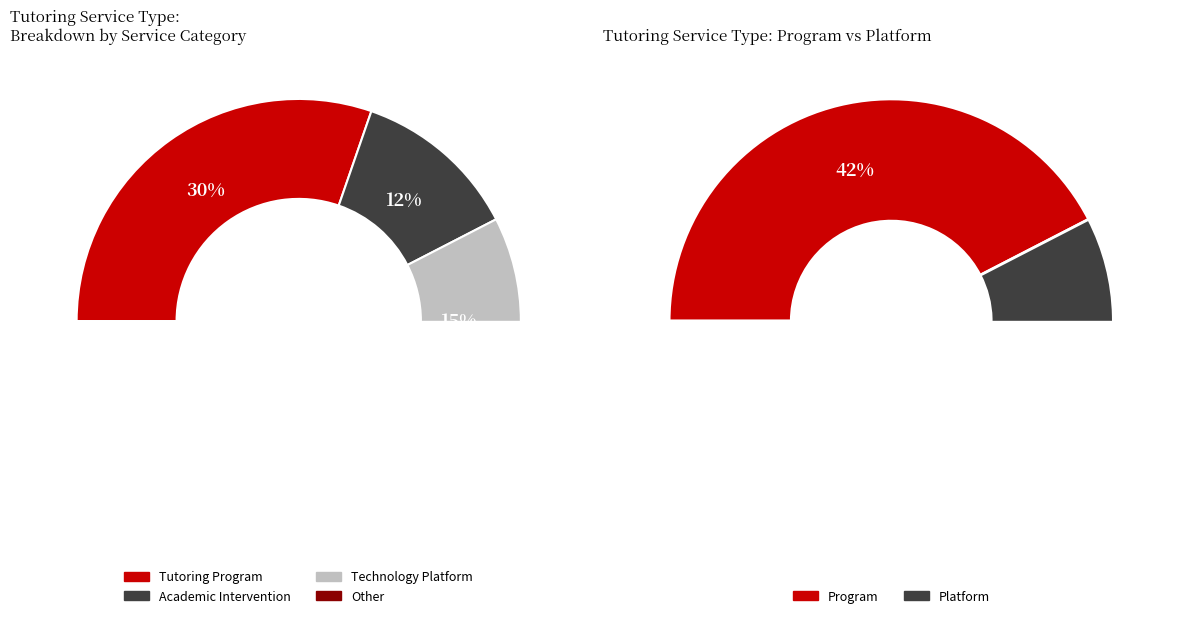

Rank the categories by value from highest to lowest.

Other, Tutoring Program, Technology Platform, Academic Intervention